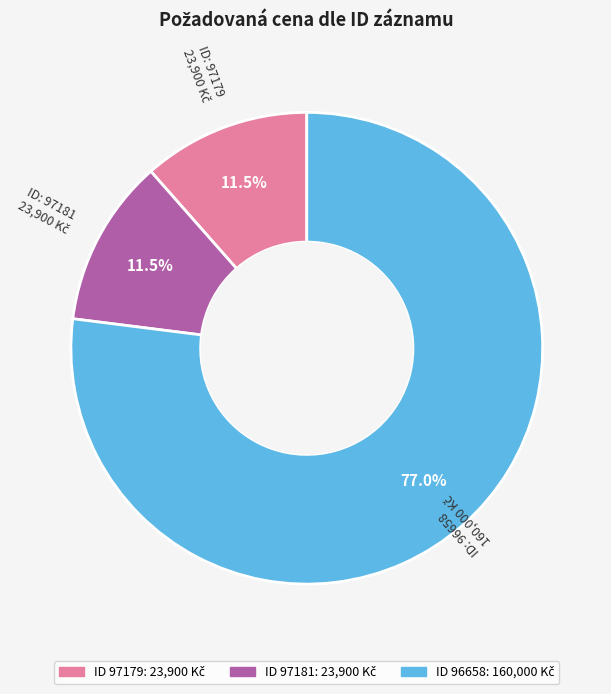

Does any single category account for the majority?

Yes